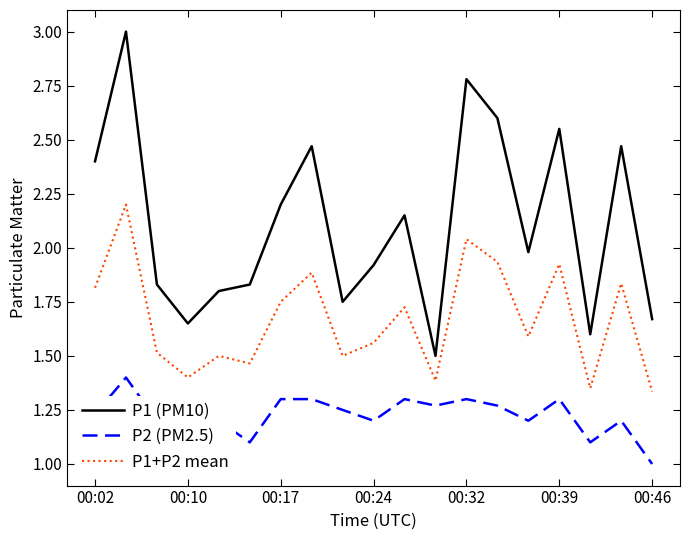

Which series has the largest range (max minus min)?

P1 (PM10)